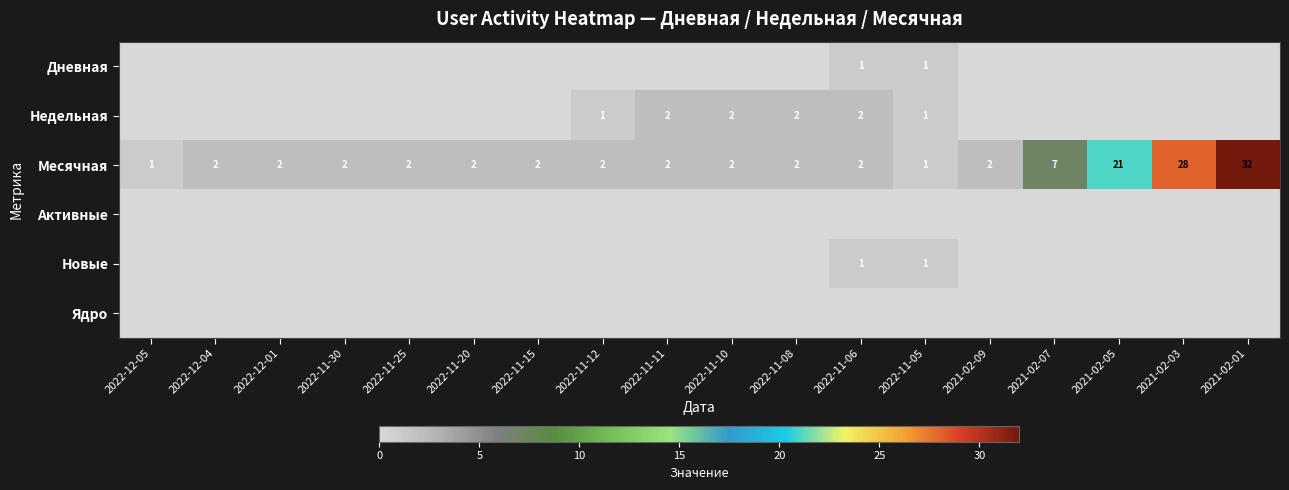

The value of Недельная at 2022-11-11 is 2. True or false?

True